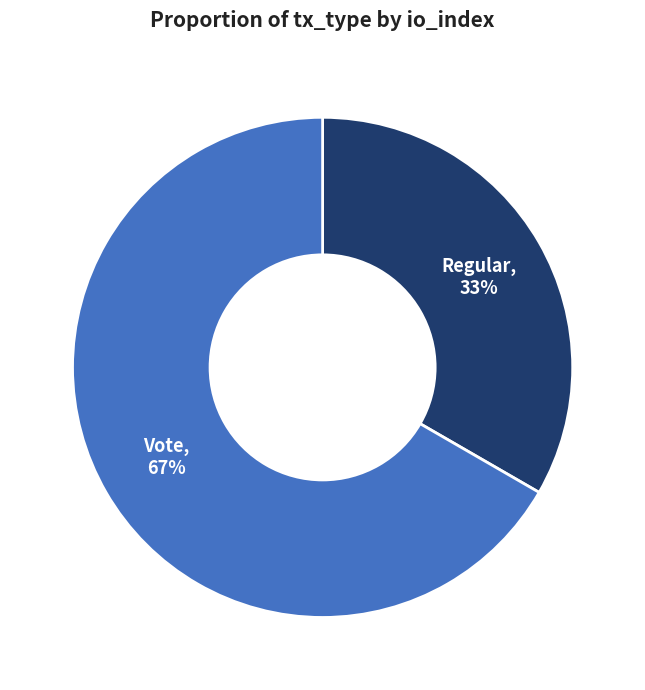

Is there any slice that represents more than half of the pie?

Yes